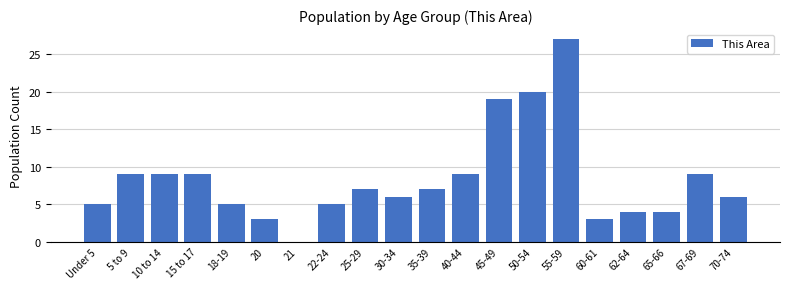

Reading left to right, what are all the values shown in this chart?

Under 5=5	5 to 9=9	10 to 14=9	15 to 17=9	18-19=5	20=3	21=0	22-24=5	25-29=7	30-34=6	35-39=7	40-44=9	45-49=19	50-54=20	55-59=27	60-61=3	62-64=4	65-66=4	67-69=9	70-74=6